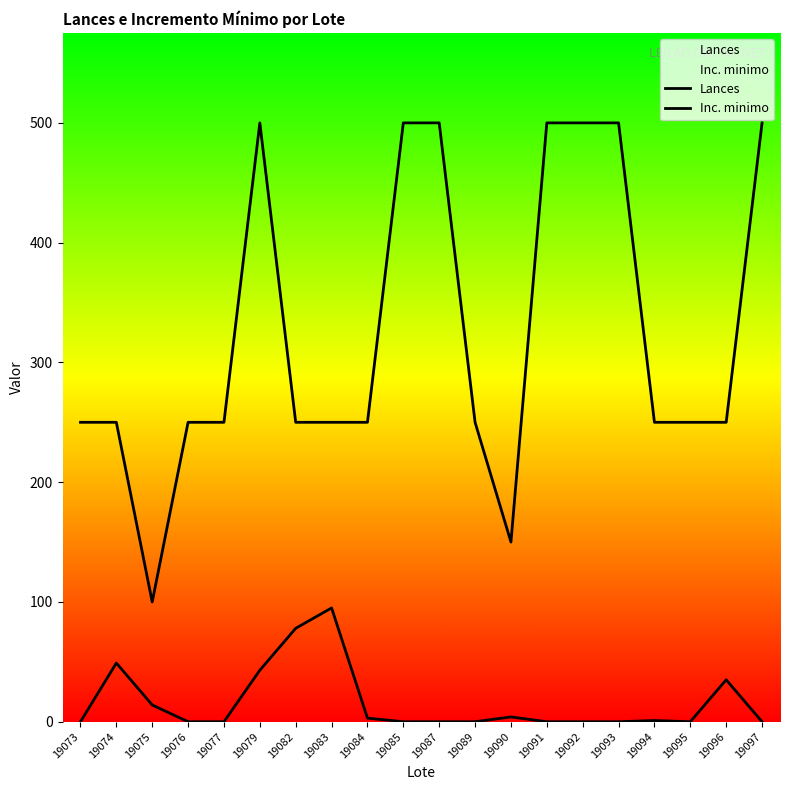

What is the difference between the maximum and minimum values in the Inc. minimo series?

400